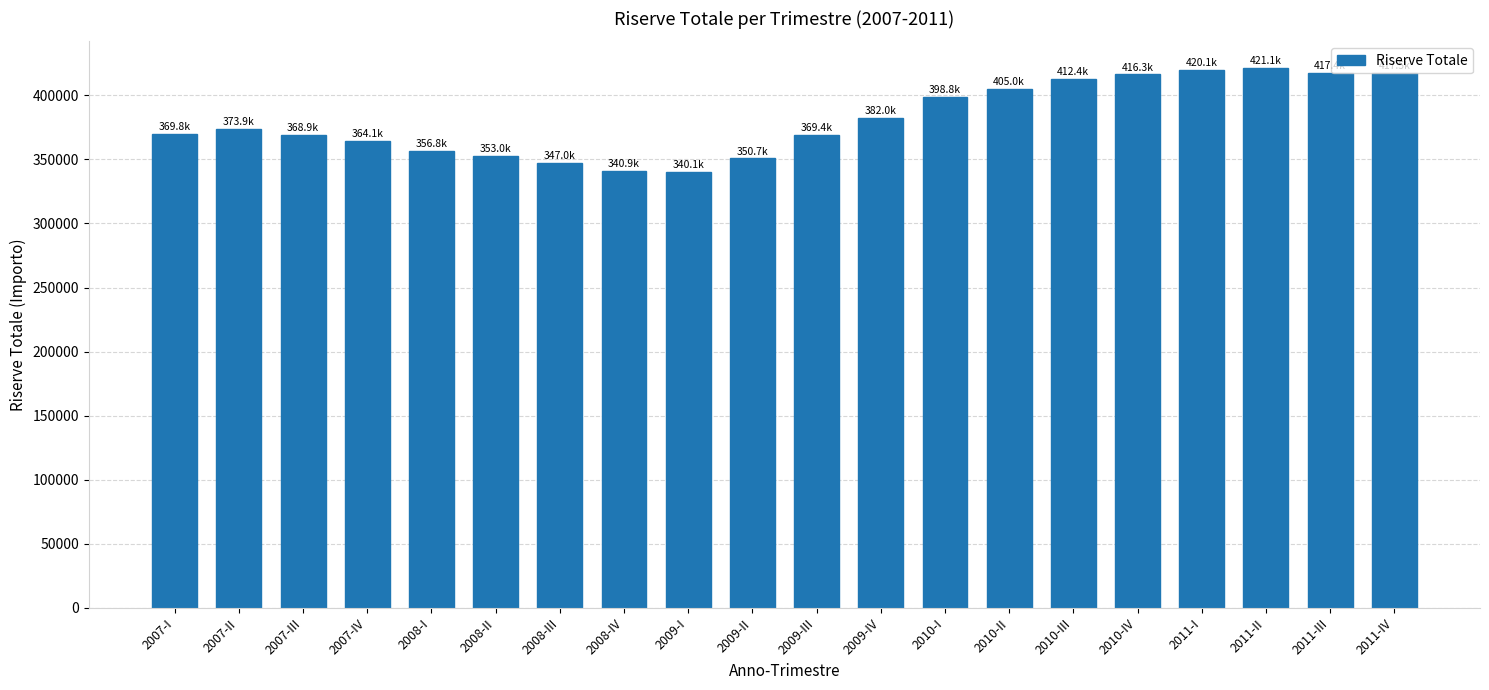

What is the difference between the maximum and minimum values?

81001.7